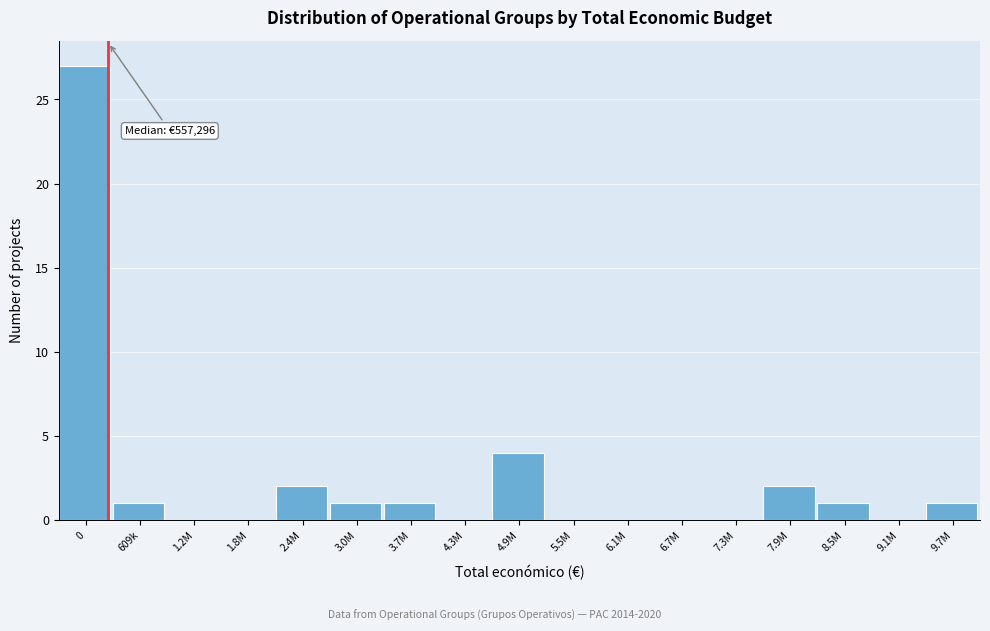

Reading right to left, extract all data points from this chart.

9.7M=1	9.1M=0	8.5M=1	7.9M=2	7.3M=0	6.7M=0	6.1M=0	5.5M=0	4.9M=4	4.3M=0	3.7M=1	3.0M=1	2.4M=2	1.8M=0	1.2M=0	609k=1	0=27